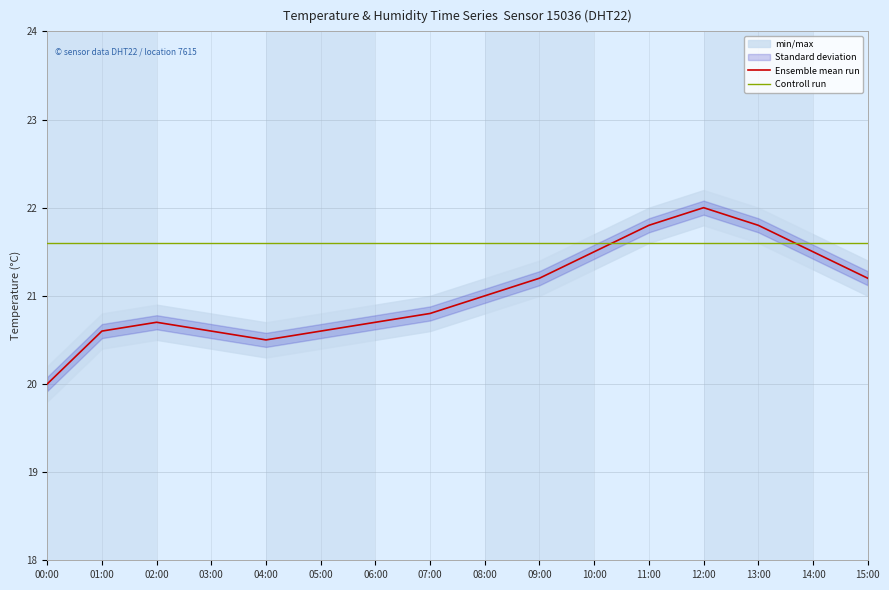

True or false: Ensemble mean run has a value of 21.2 at 15:00.

True